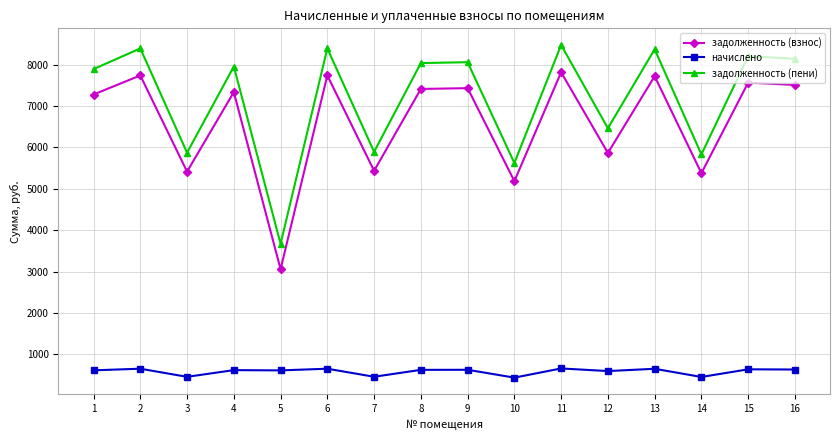

What is the lowest value of the задолженность (взнос) series?

3057.2